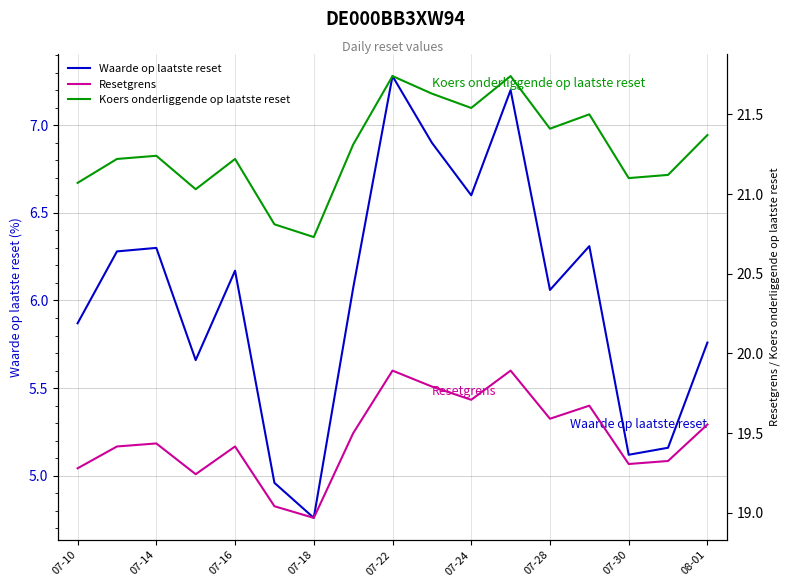

Reading right to left, transcribe all the data shown in this chart.

Waarde op laatste reset: 5.8	5.2	5.1	6.3	6.1	7.2	6.6	6.9	7.3	6.1	4.8	5.0	6.2	5.7	6.3	6.3	5.9
Resetgrens: 19.6	19.3	19.3	19.7	19.6	19.9	19.7	19.8	19.9	19.5	19.0	19.0	19.4	19.2	19.4	19.4	19.3
Koers onderliggende op laatste reset: 21.4	21.1	21.1	21.5	21.4	21.7	21.5	21.6	21.7	21.3	20.7	20.8	21.2	21.0	21.2	21.2	21.1